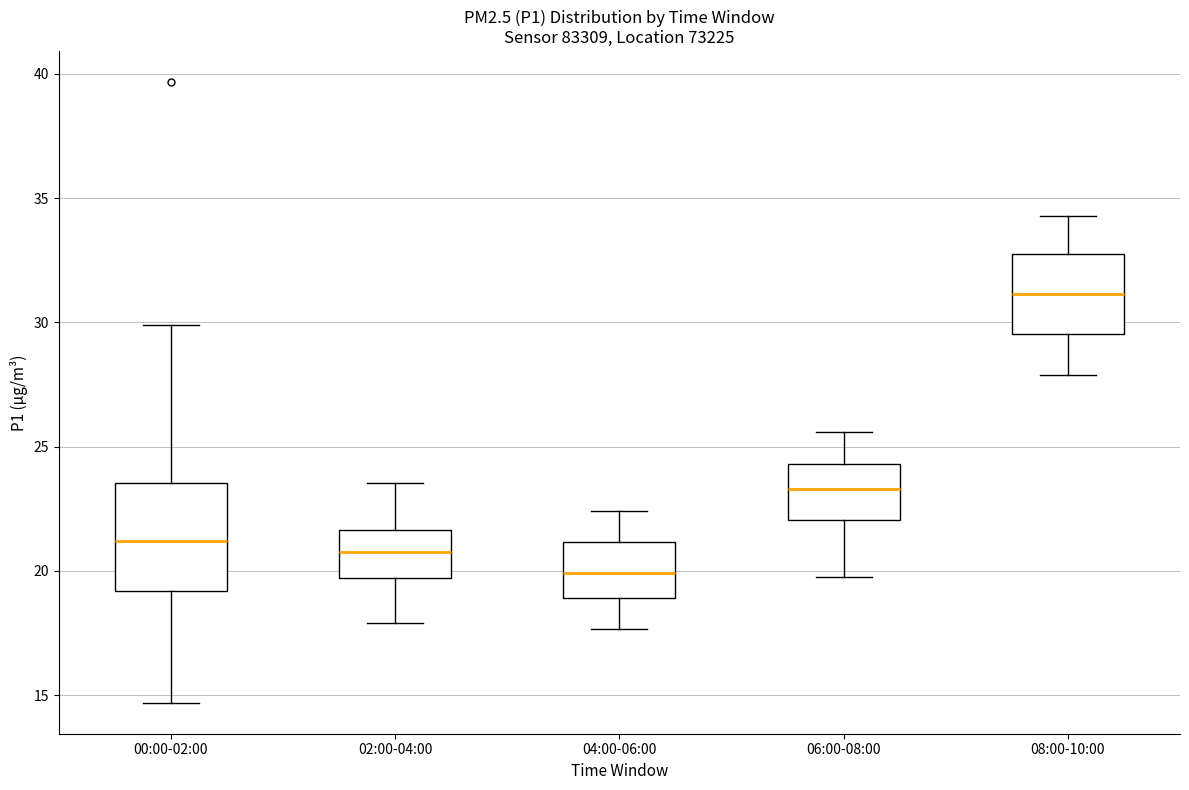

Where does the median line of the box for 04:00-06:00 sit on the y-axis? The values are not printed on the chart, so give them approximately, as read against the axis.

20.0